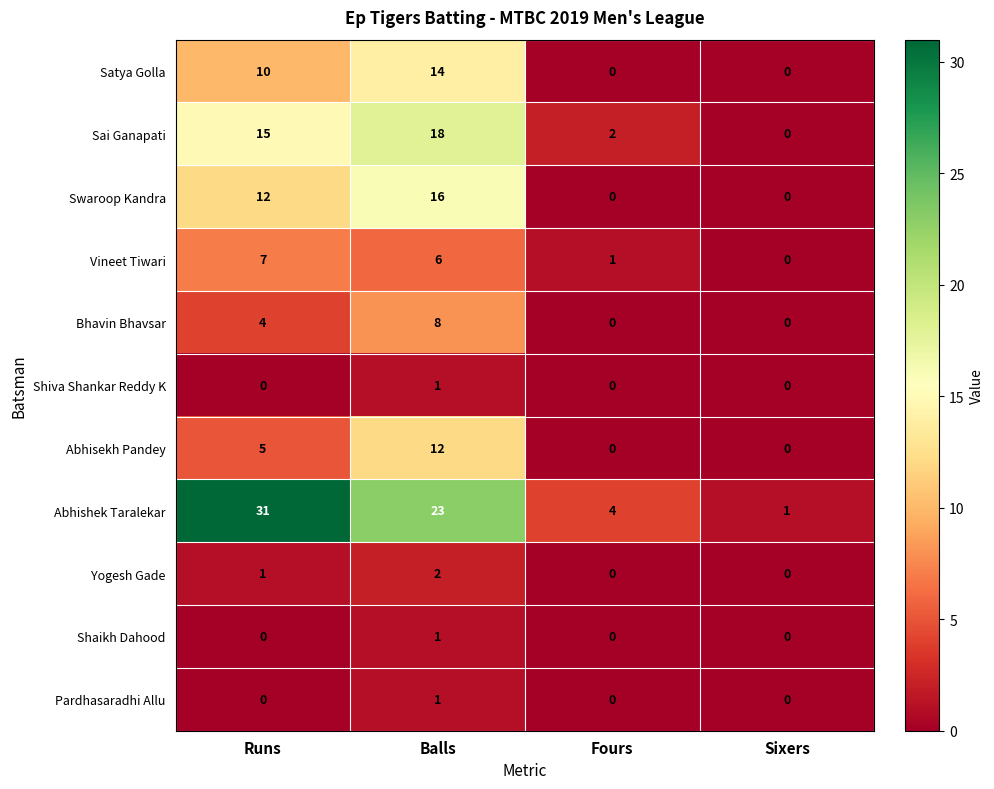

What is the difference between the maximum and minimum values in the Abhishek Taralekar series?

30